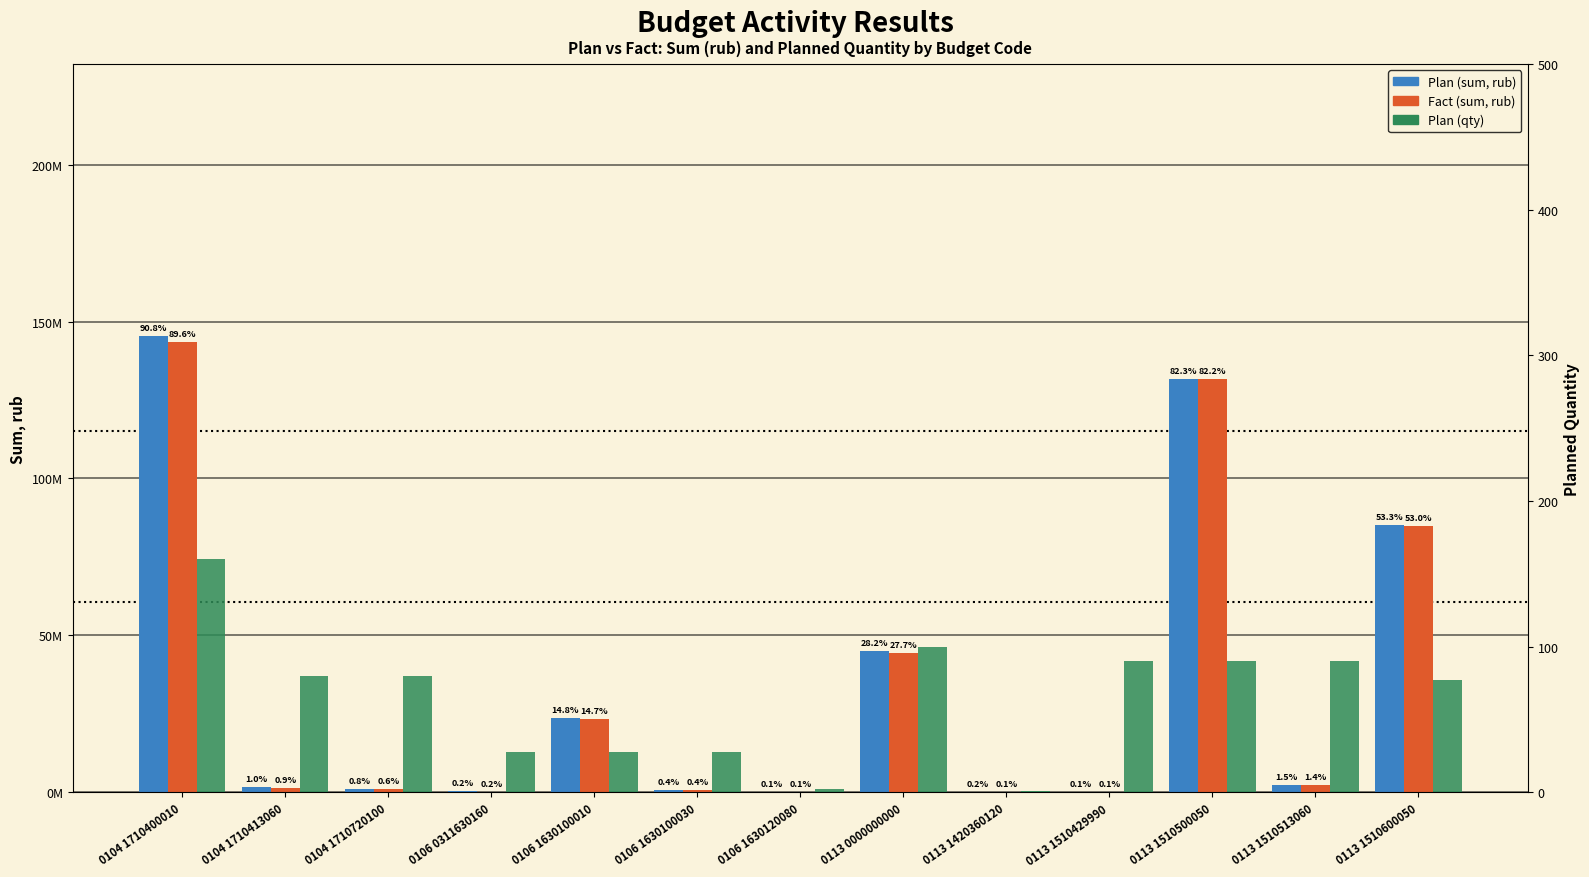

How many data points in Fact (sum, rub) are above 1475961?

7